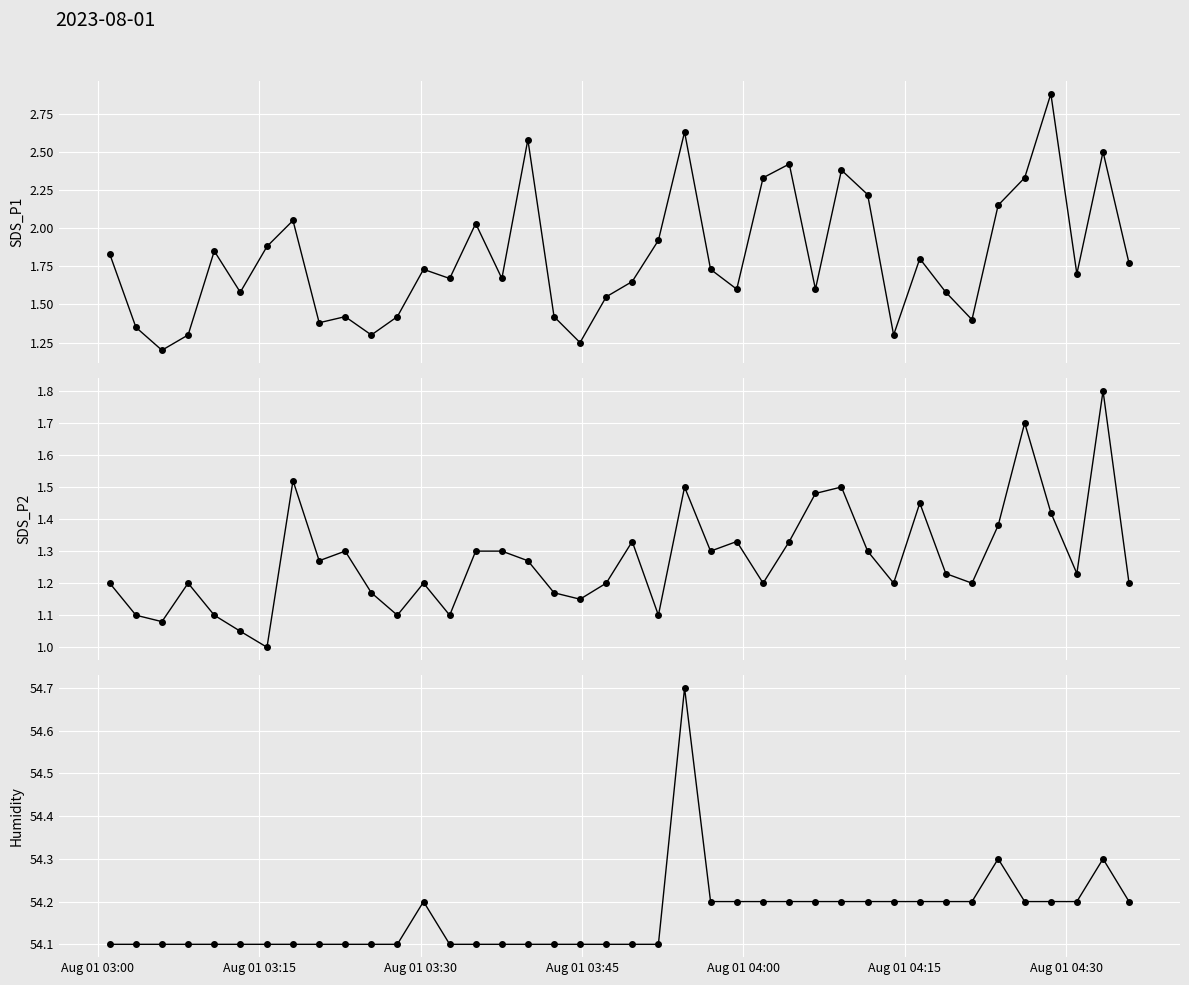

Is the value of SDS_P2 at 30 greater than the value of Humidity at 19?

No